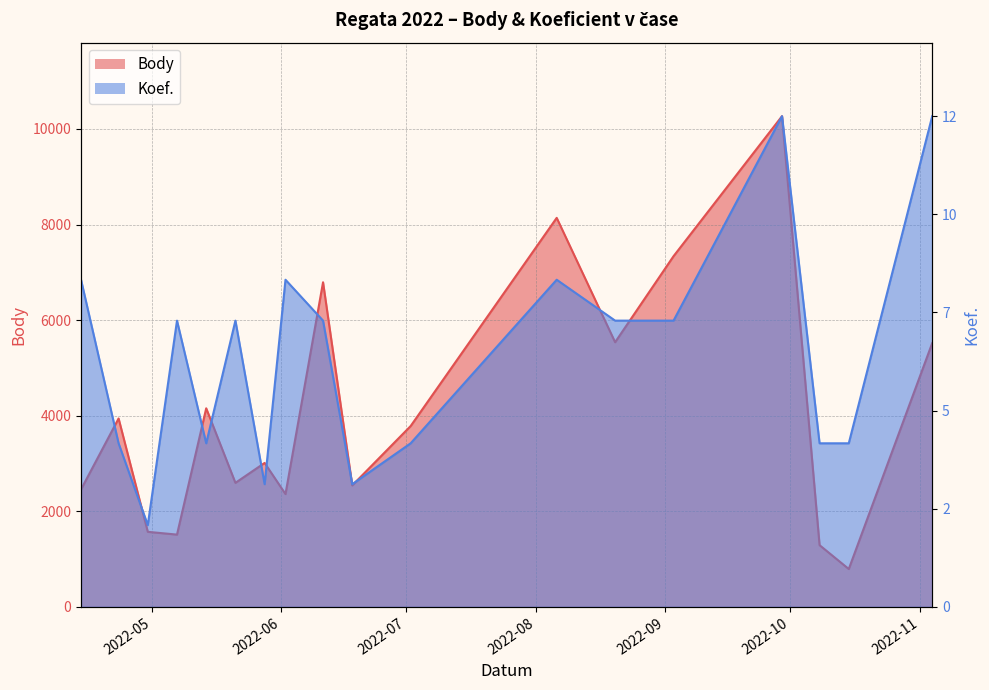

What are all the series names shown in the legend?

Body, Koef.